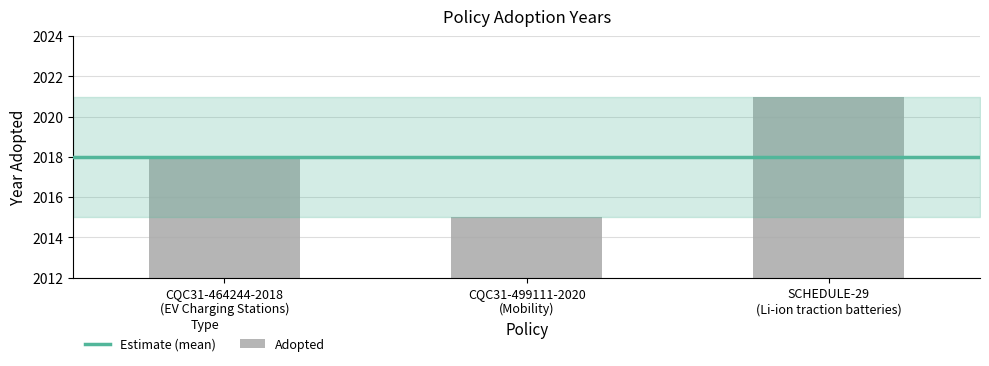

Reading right to left, transcribe all the data shown in this chart.

SCHEDULE-29
(Li-ion traction batteries)=2021	CQC31-499111-2020
(Mobility)=2015	CQC31-464244-2018
(EV Charging Stations)=2018